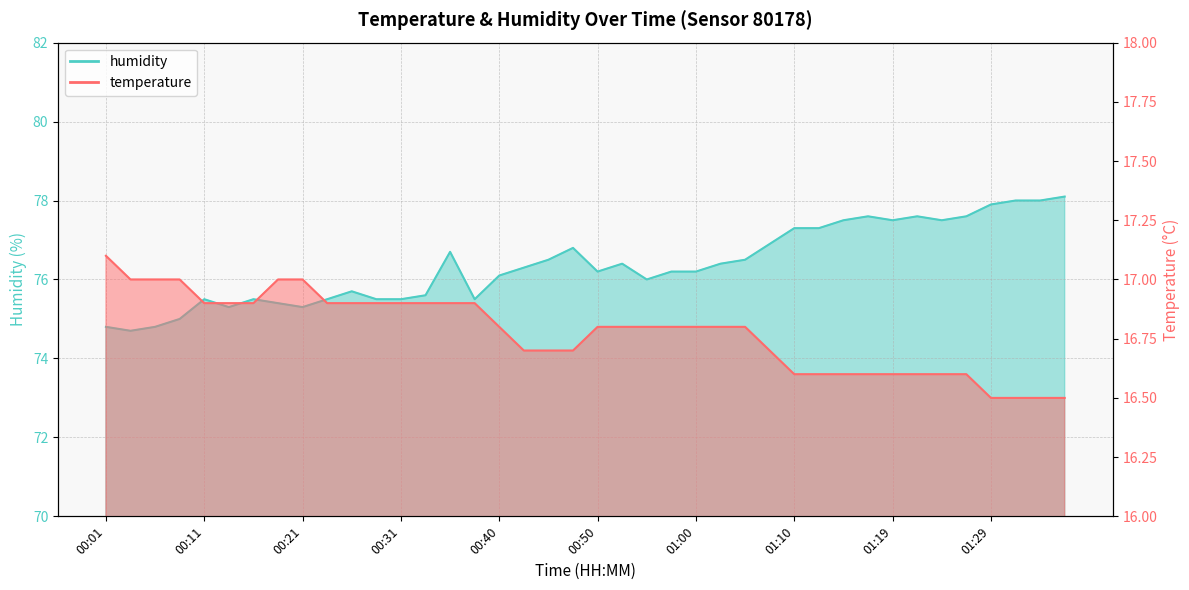

How many values in the humidity series are below 76?

15